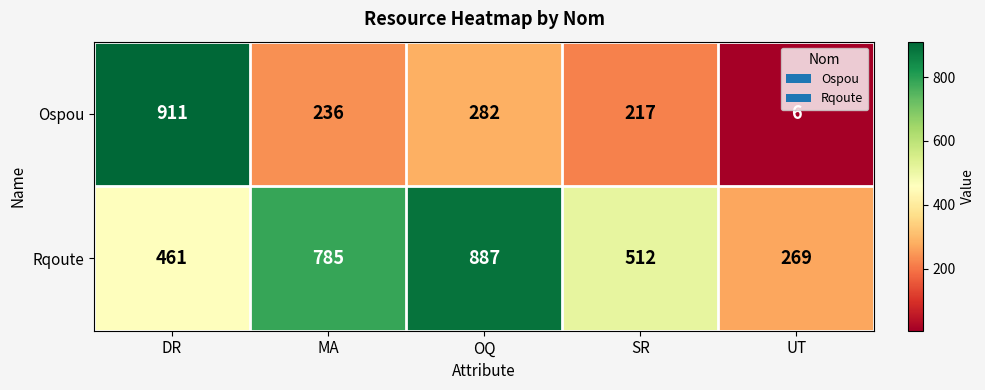

Which series has the widest spread of values?

Ospou